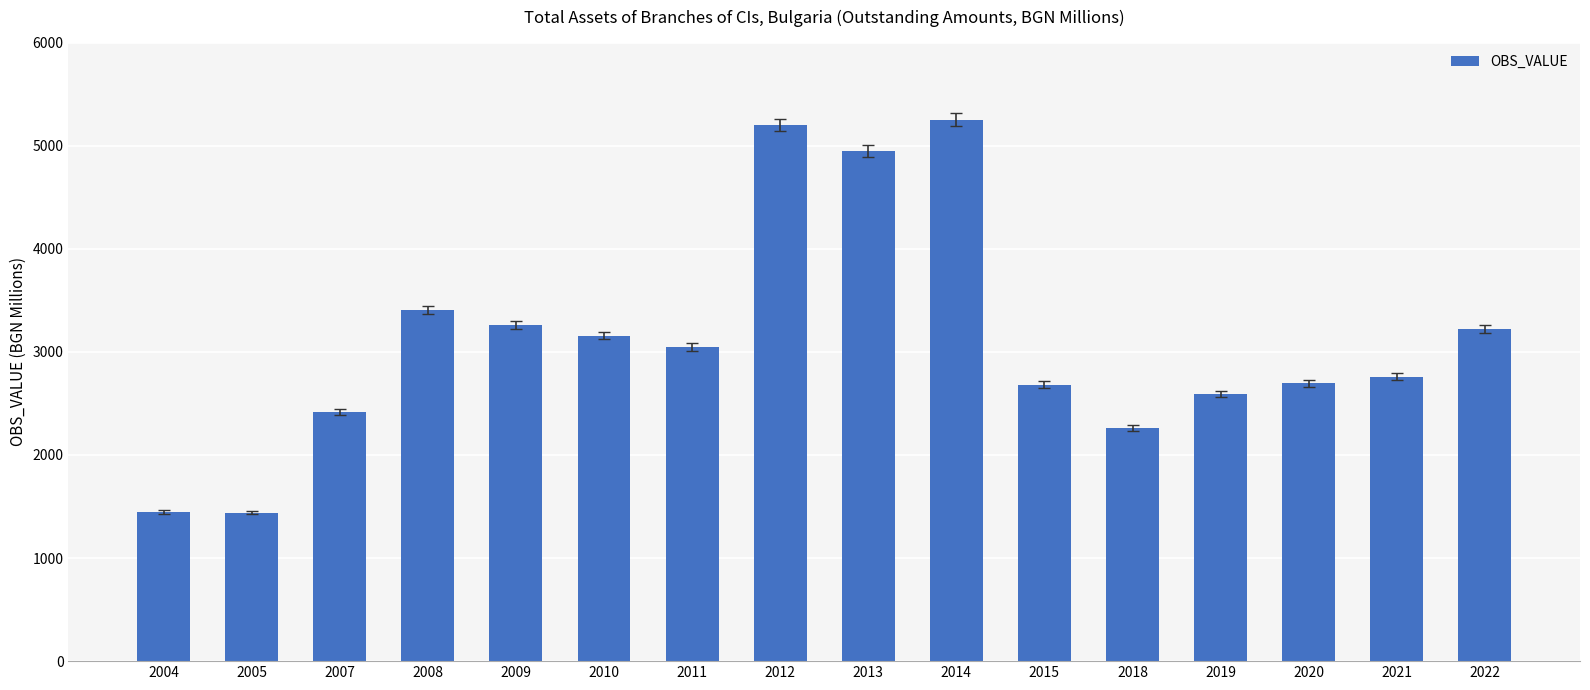

How many data points does each series have?

16